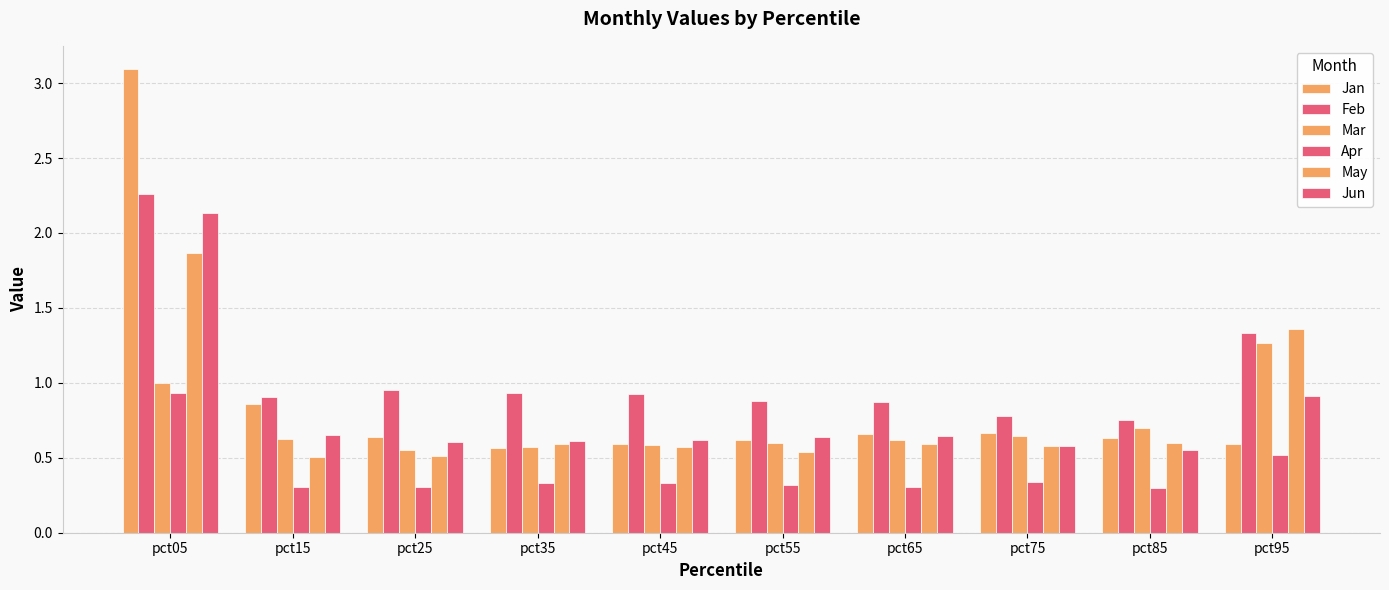

What is the value of the Jan bar at the 2nd from the left?

0.9